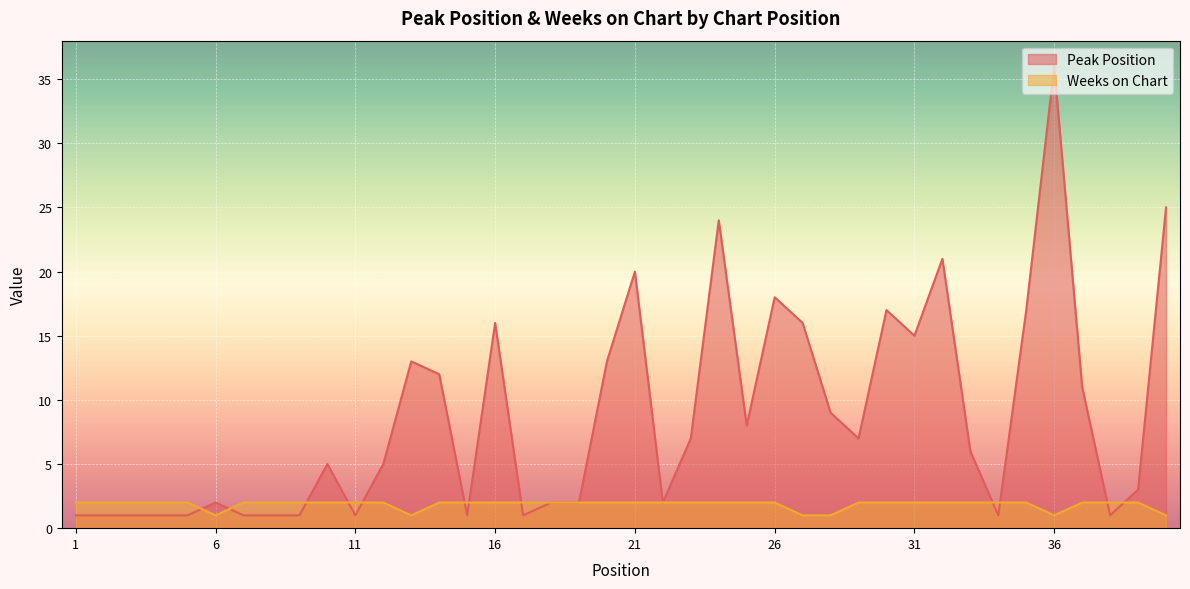

What is the total value across all series at 11?

3